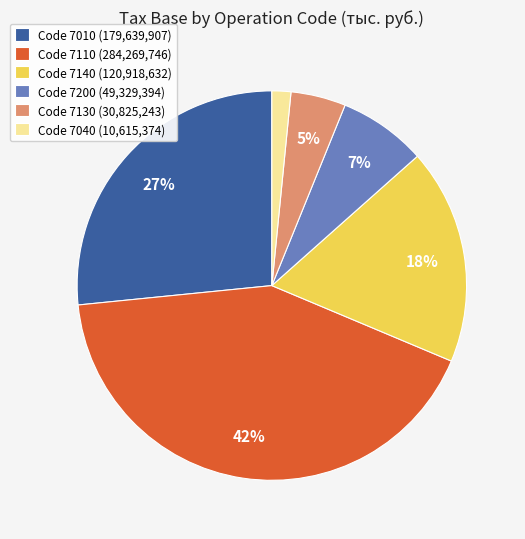

Which has a higher value, Code 7010 (179,639,907) or Code 7140 (120,918,632)?

Code 7010 (179,639,907)